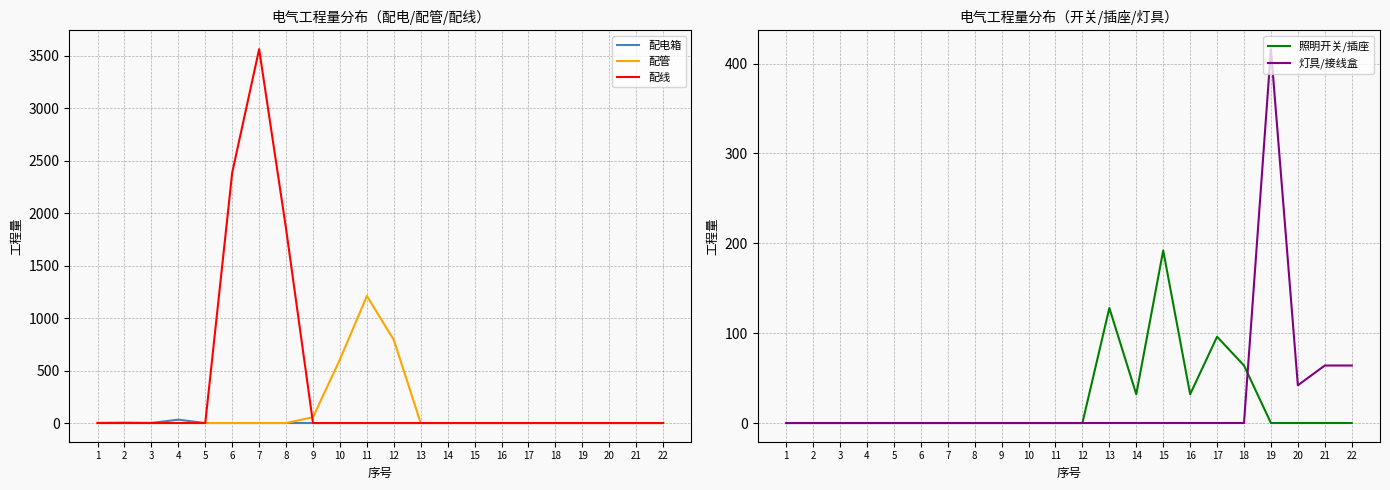

Which has a higher value, 19 or 4?

4